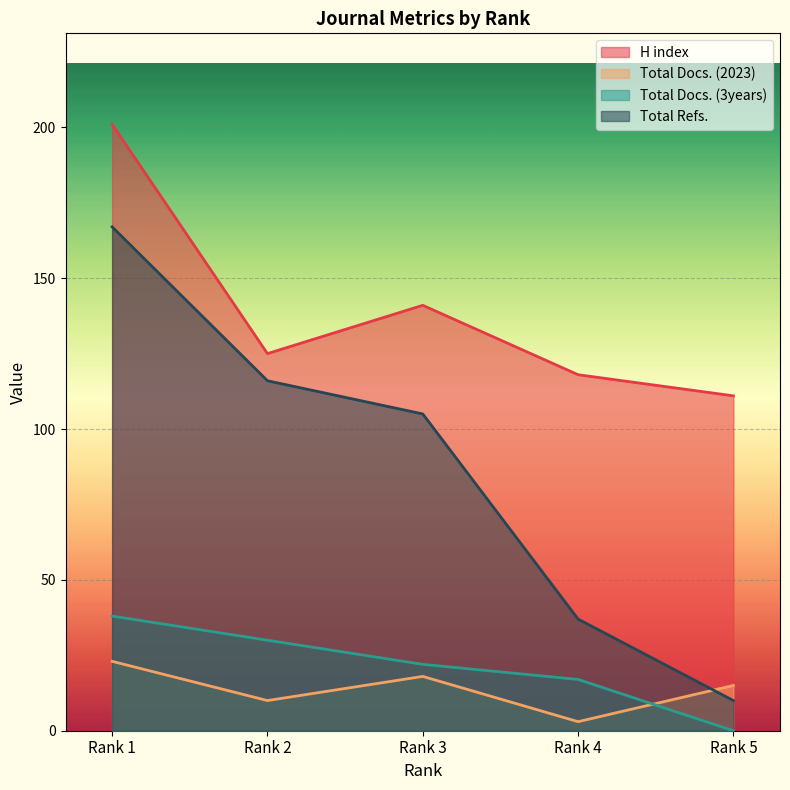

Reading right to left, transcribe all the data shown in this chart.

H index: 111	118	141	125	201
Total Docs. (2023): 15	3	18	10	23
Total Docs. (3years): 0	17	22	30	38
Total Refs.: 10	37	105	116	167